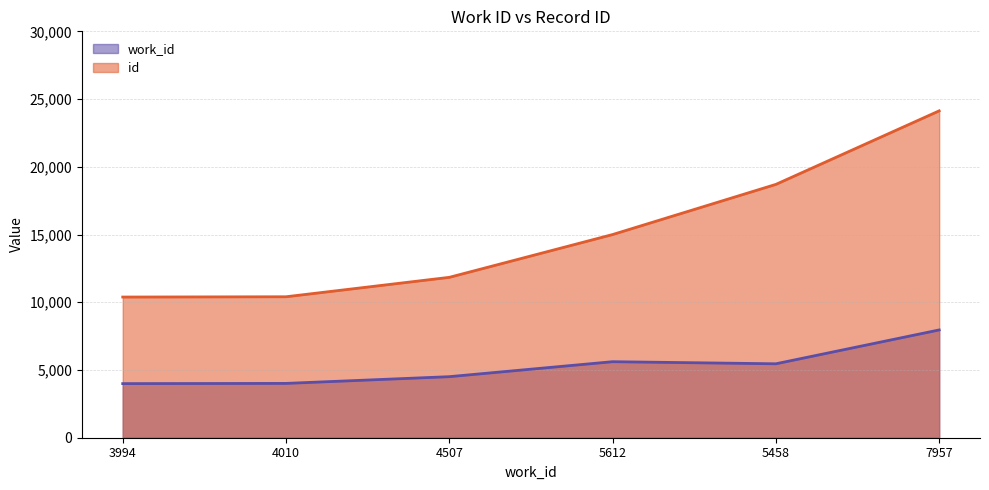

True or false: id has more than 1 interior local peaks.

False